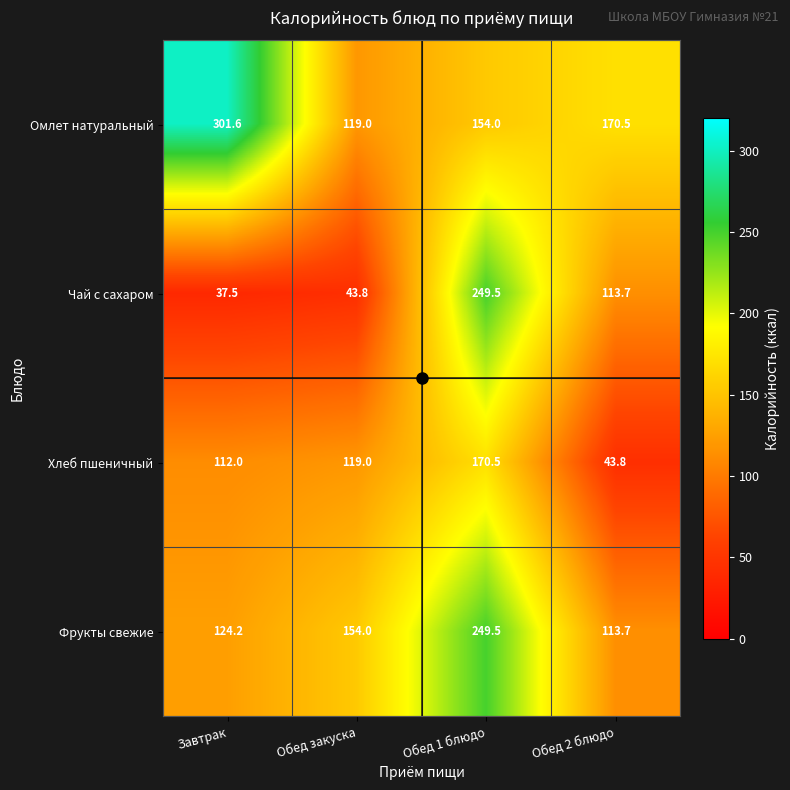

What value does the Чай с сахаром series have at Обед 1 блюдо?

249.5